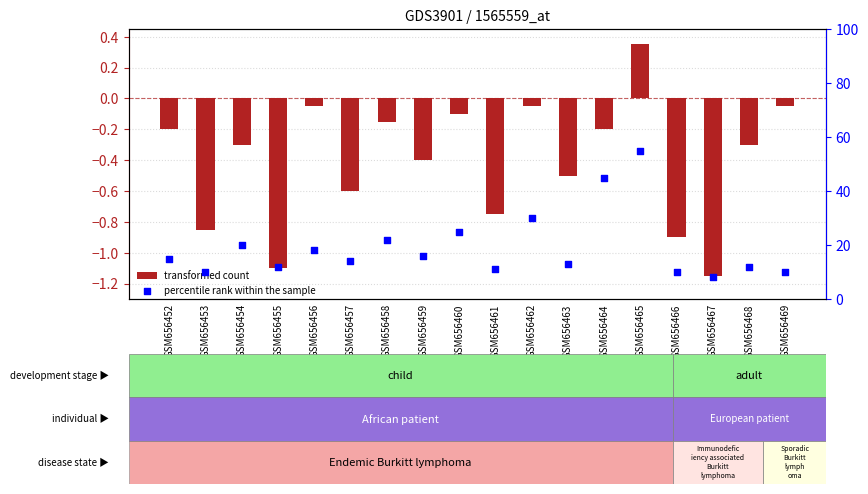

At which category is the sum across all series the highest?

GSM656465